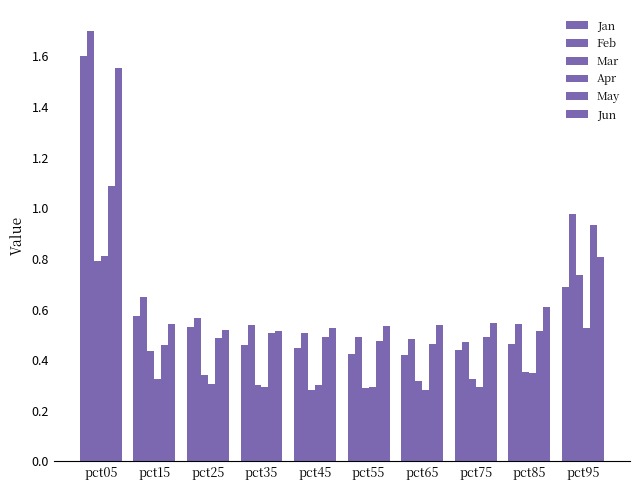

How many bars are there in total?

60